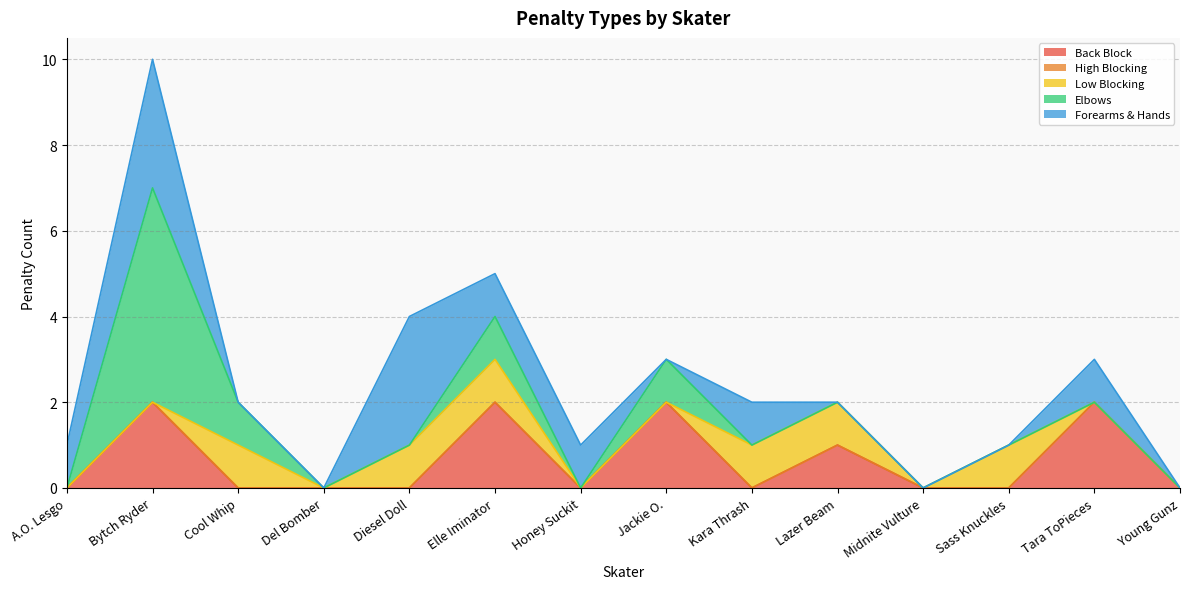

What is the label of the 3rd point from the right?

Sass Knuckles